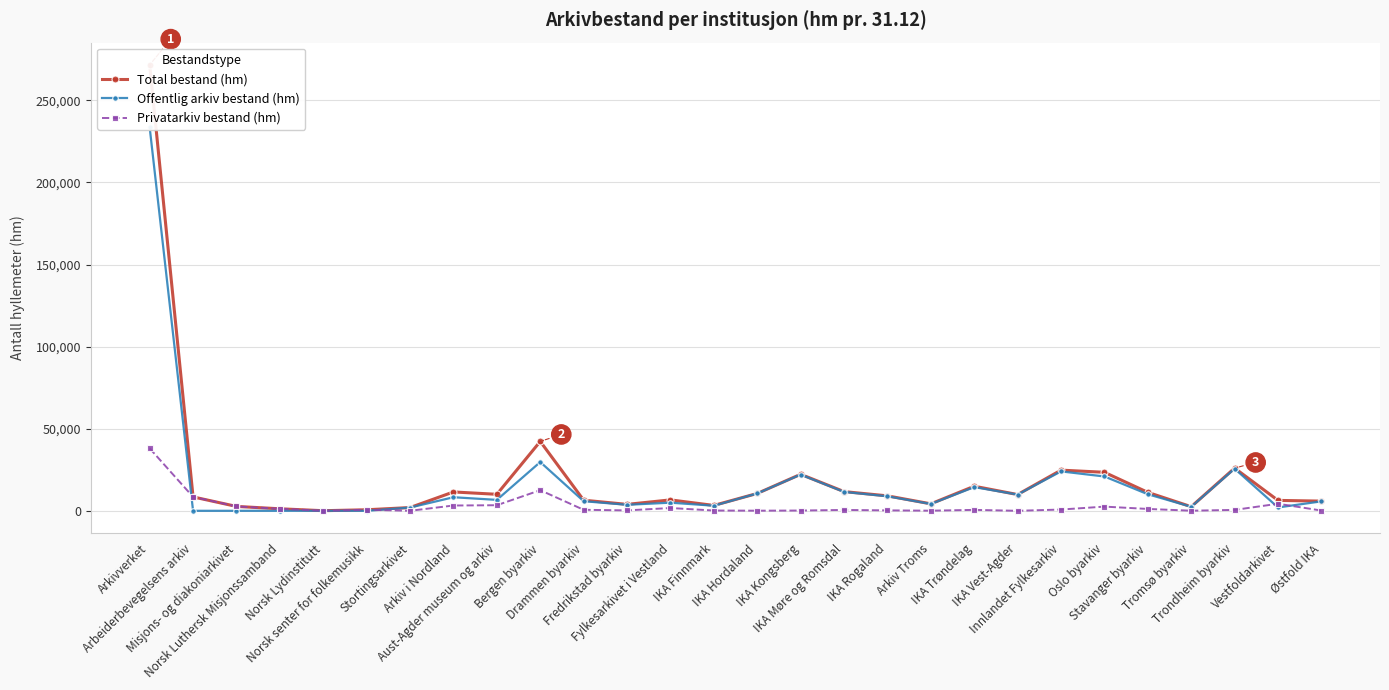

What value does the Total bestand (hm) series have at Bergen byarkiv?

42254.0